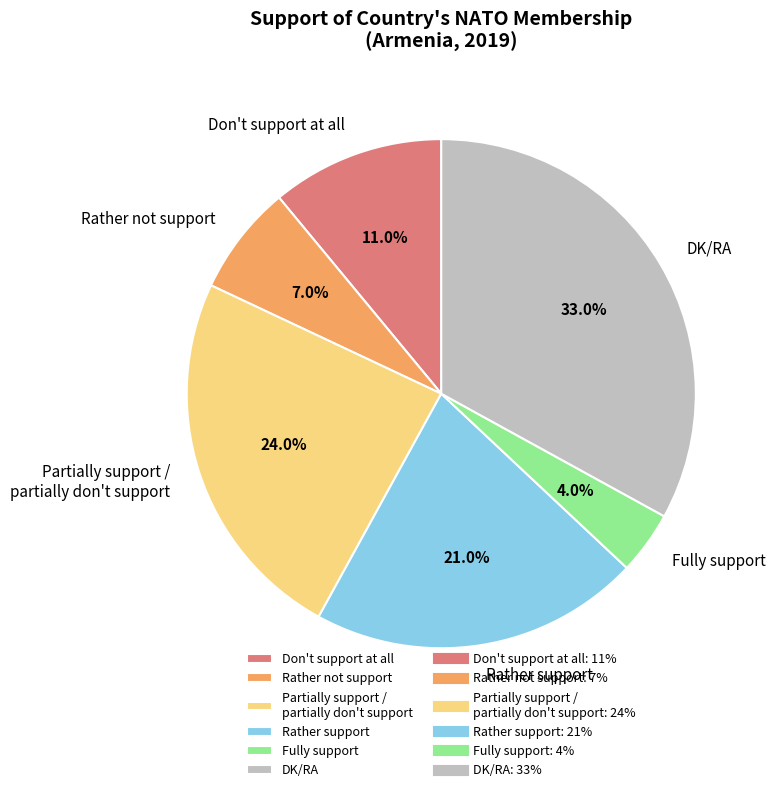

Approximately how many times larger is the value at Fully support compared to Don't support at all?

0.4